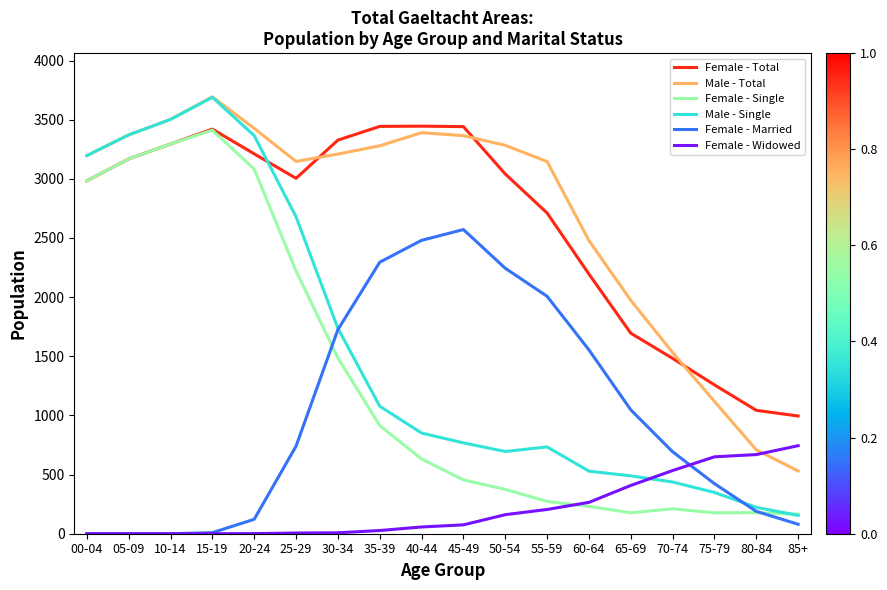

Which series has the largest total across all categories?

Male - Total